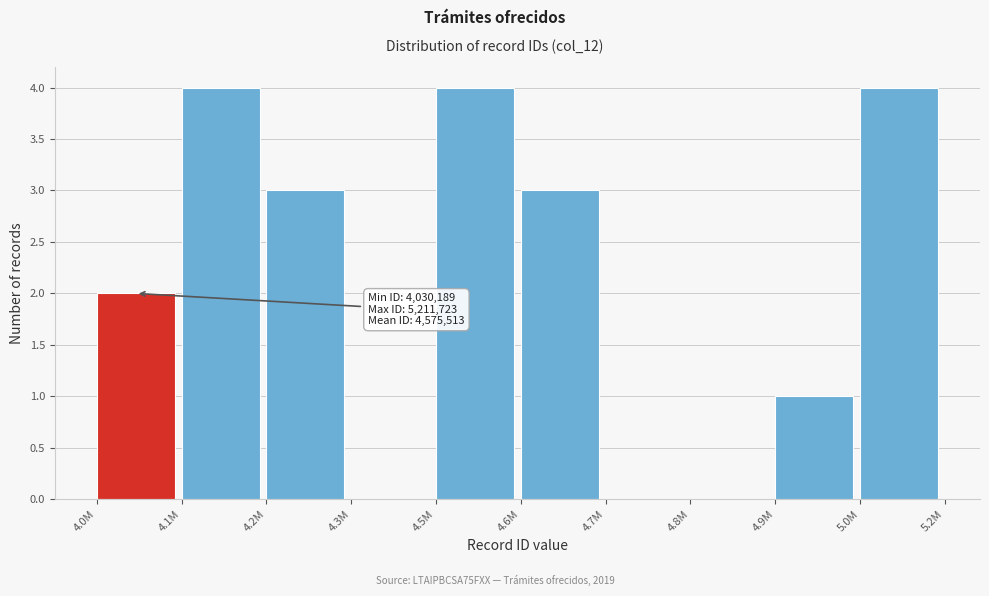

Reading left to right, what are all the values shown in this chart?

4.0M=2	4.1M=4	4.2M=3	4.3M=0	4.5M=4	4.6M=3	4.7M=0	4.8M=0	4.9M=1	5.0M=4